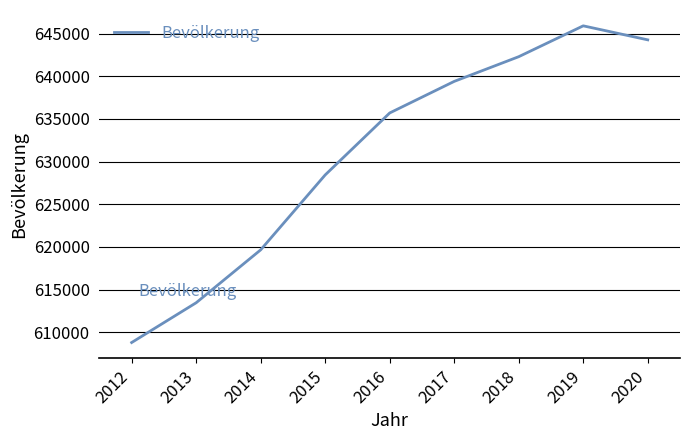

Reading left to right, extract all data points from this chart.

608781	613446	619651	628437	635704	639407	642304	645923	644280